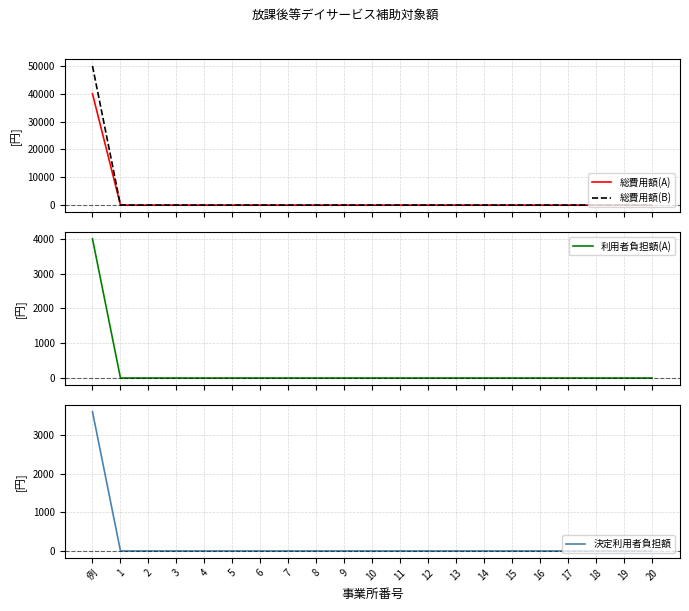

Between 15 and 19, which series saw the biggest shift?

総費用額(A)